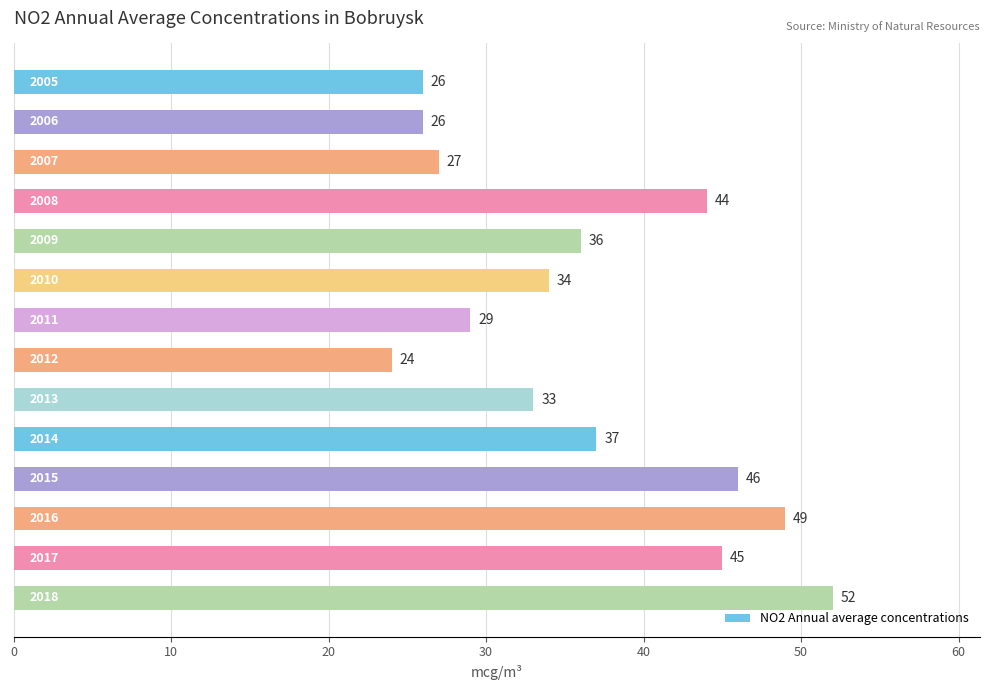

What is the sum of all values?

508